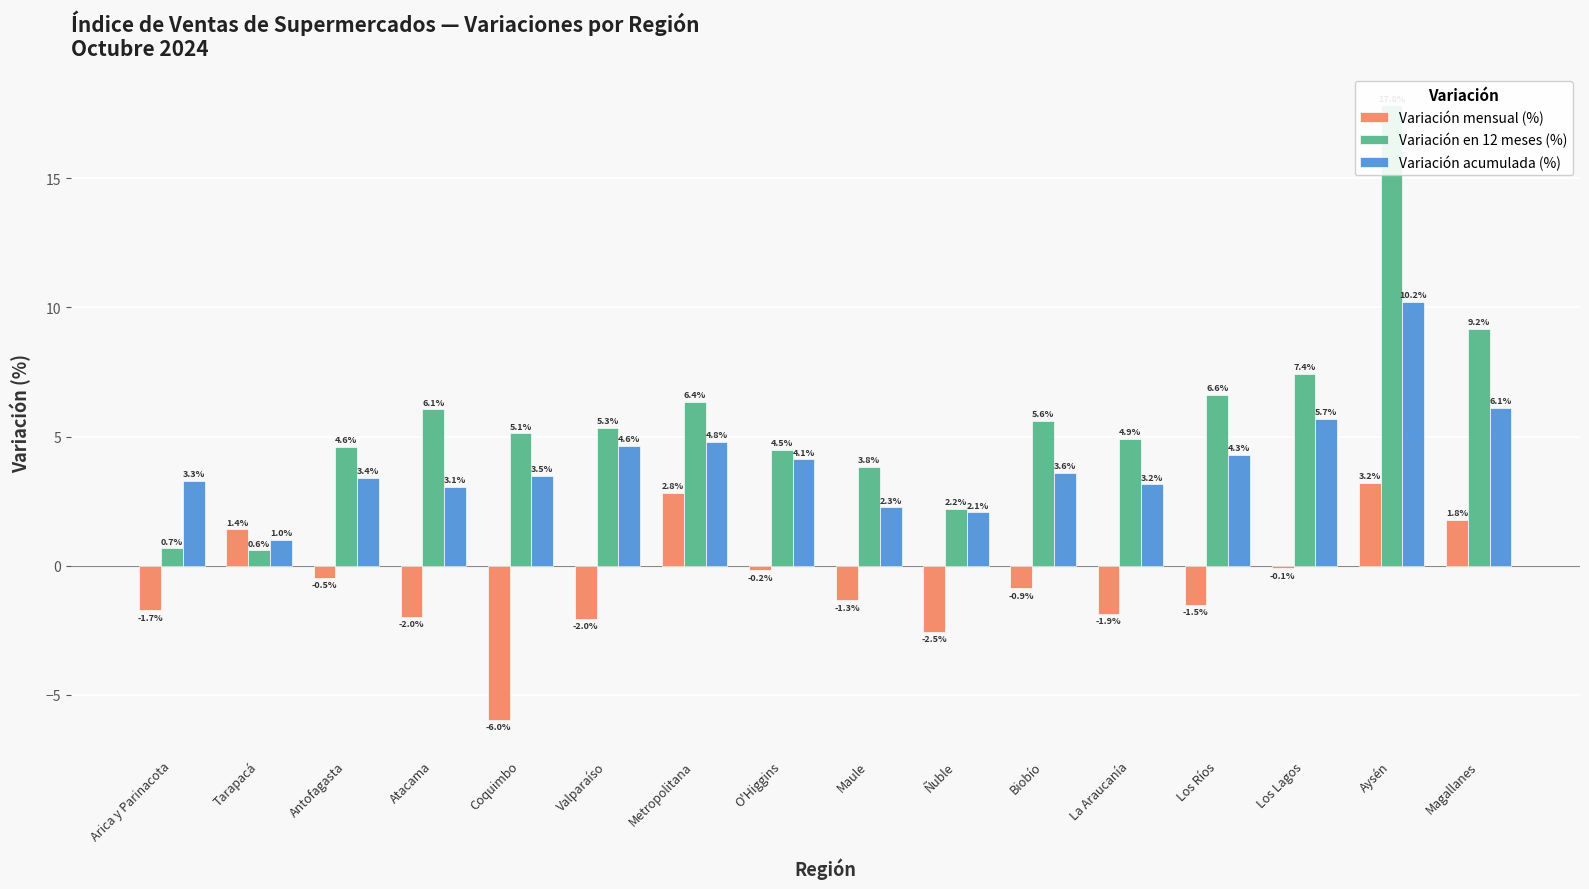

Where does the Variación en 12 meses (%) series first go above 5?

Atacama